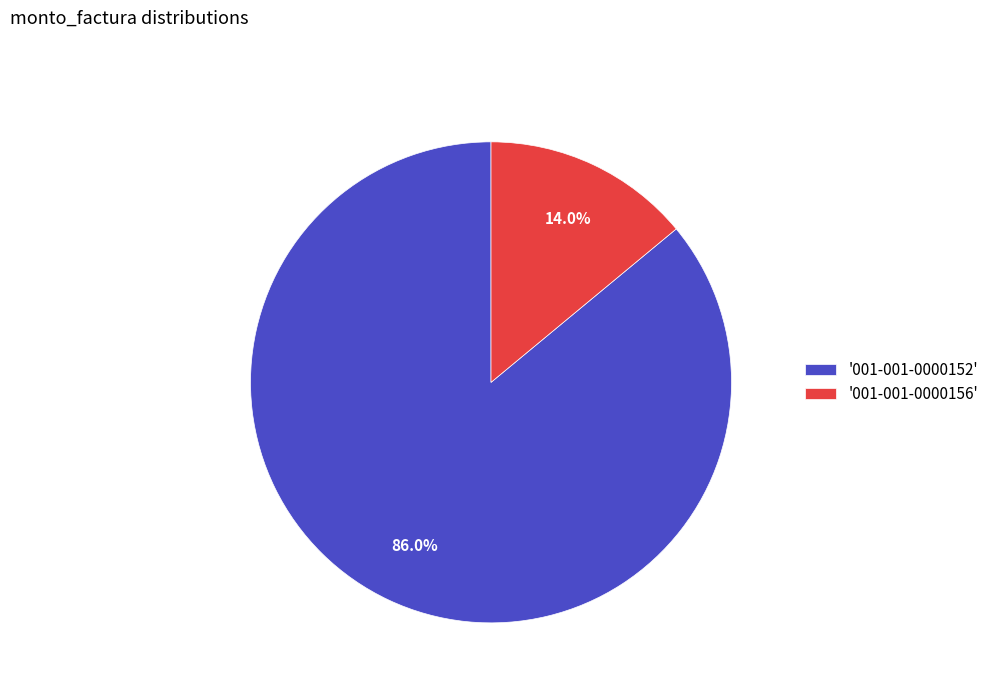

Between '001-001-0000152' and '001-001-0000156', which is larger?

'001-001-0000152'